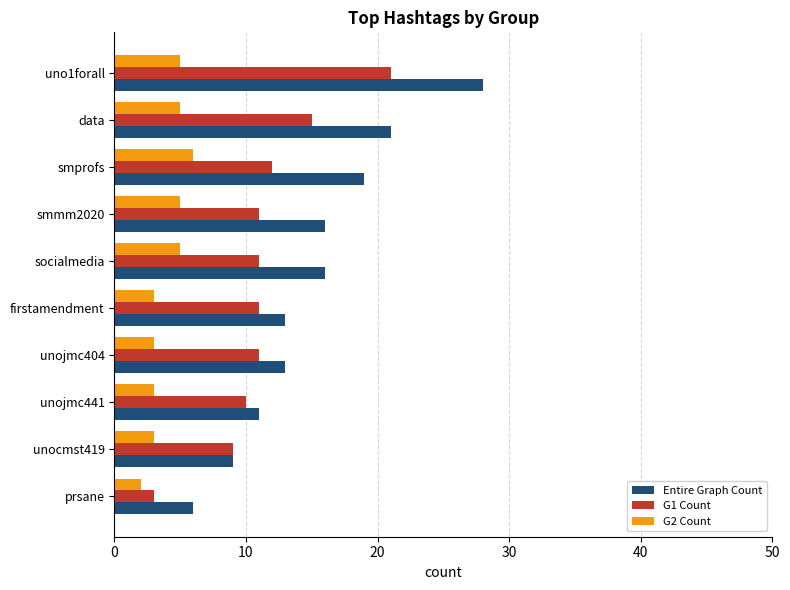

The G2 Count series shows 5 at firstamendment. True or false?

False